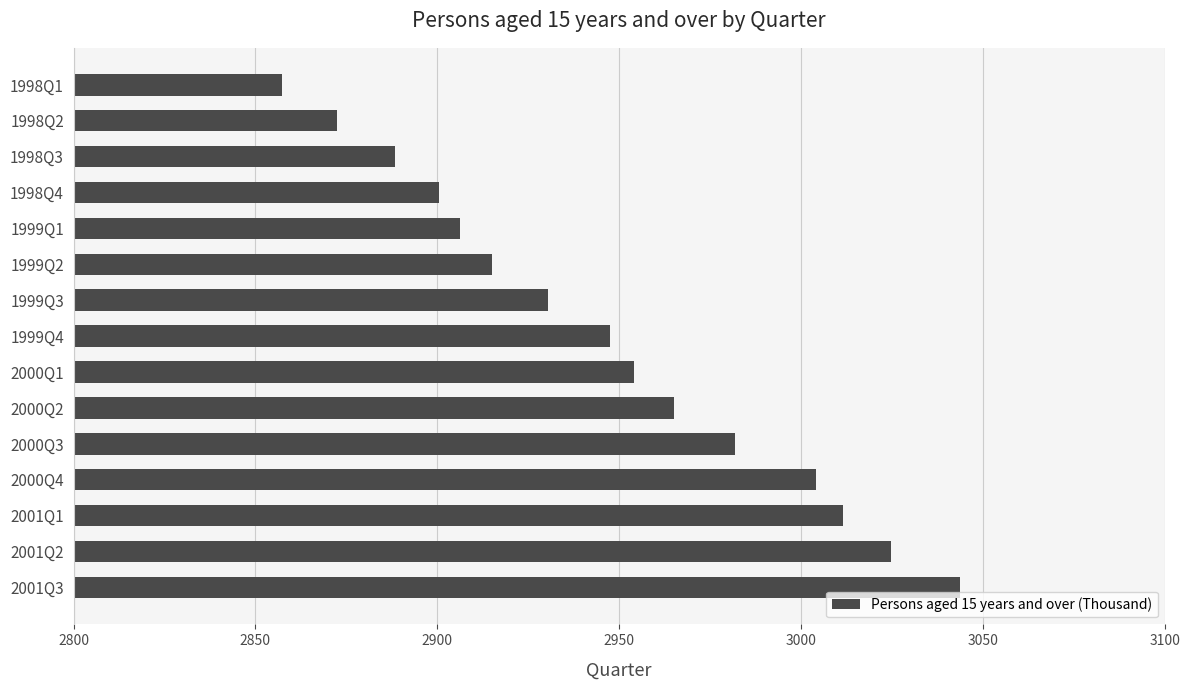

Count the number of data series in this chart.

1